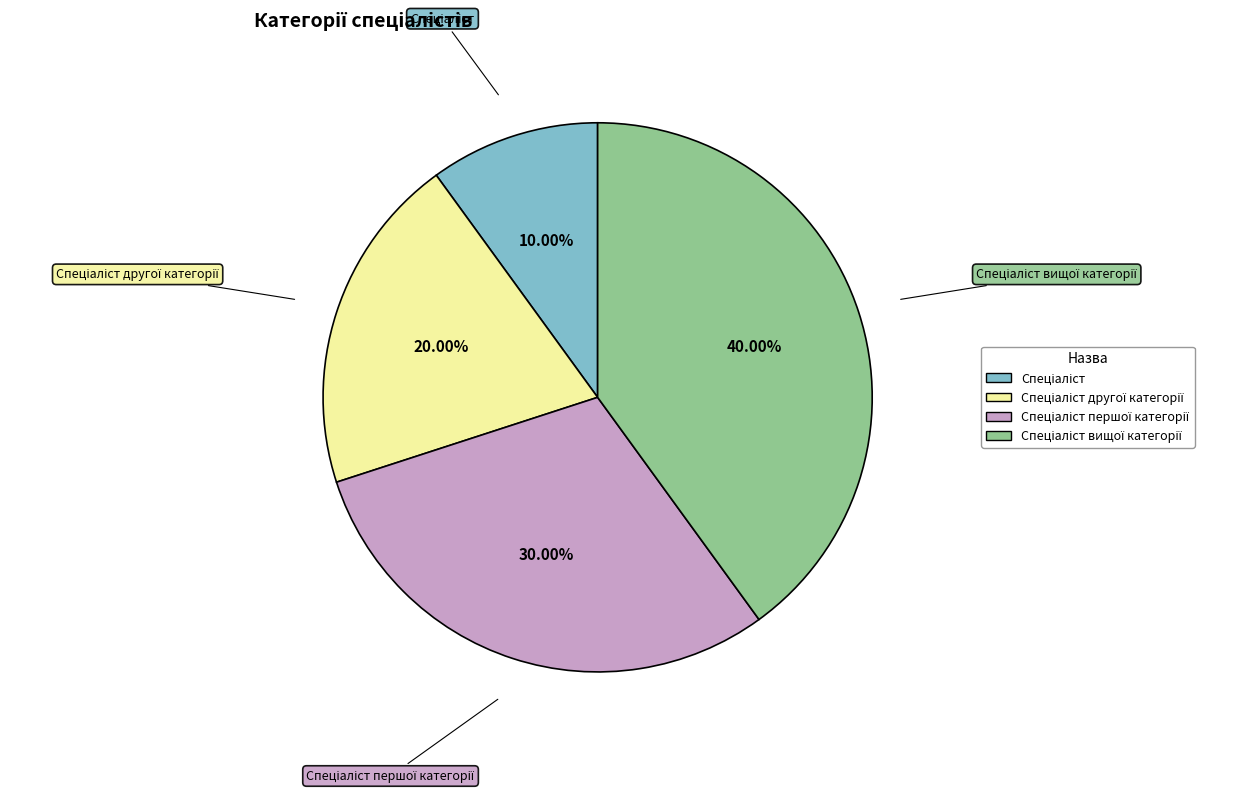

Does any single category account for the majority?

No